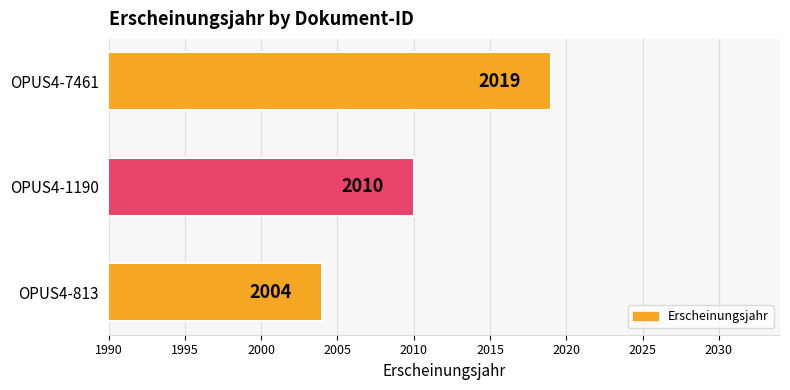

What is the minimum value shown in the chart?

2004